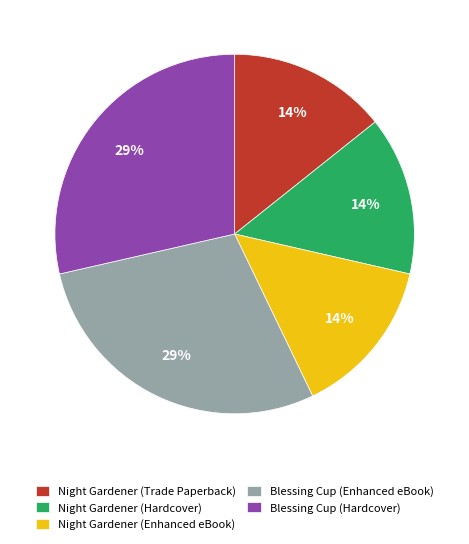

To the nearest percent, what portion does Blessing Cup (Hardcover) represent?

29%